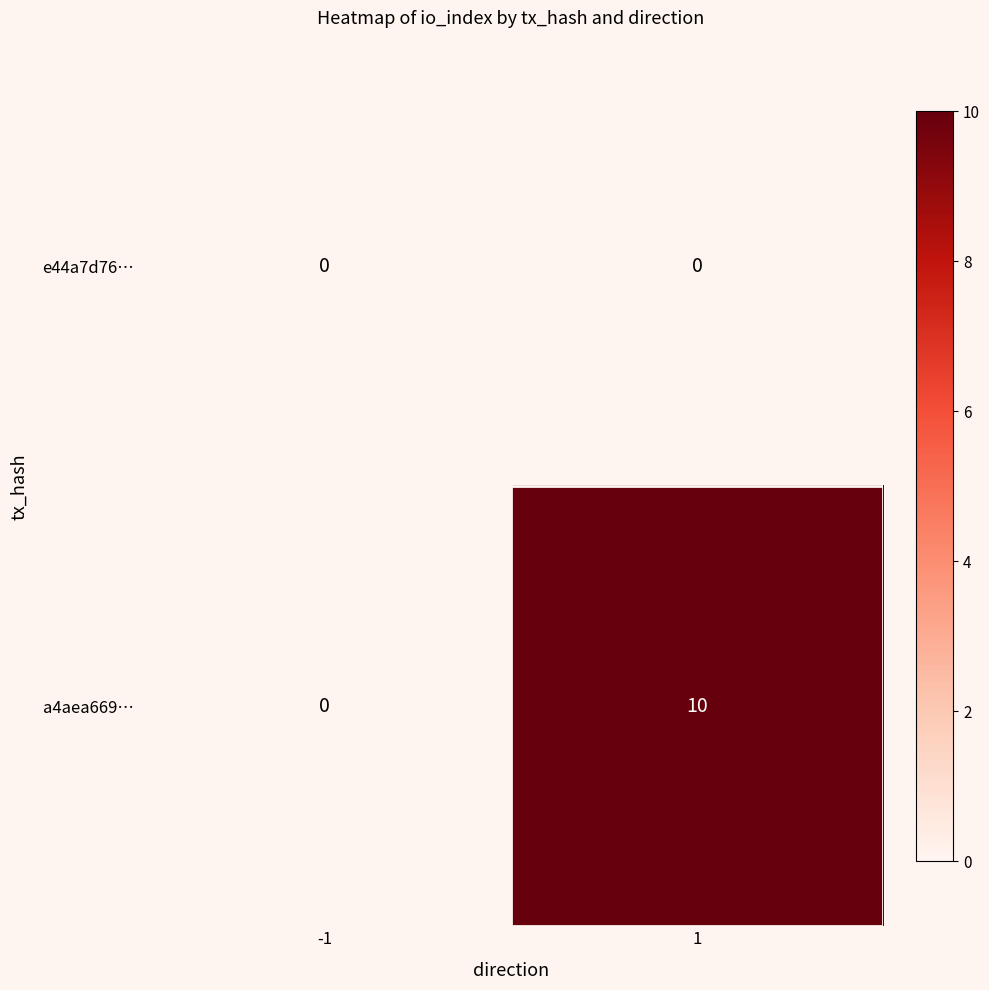

Which series changed the most between -1 and 1?

a4aea669…